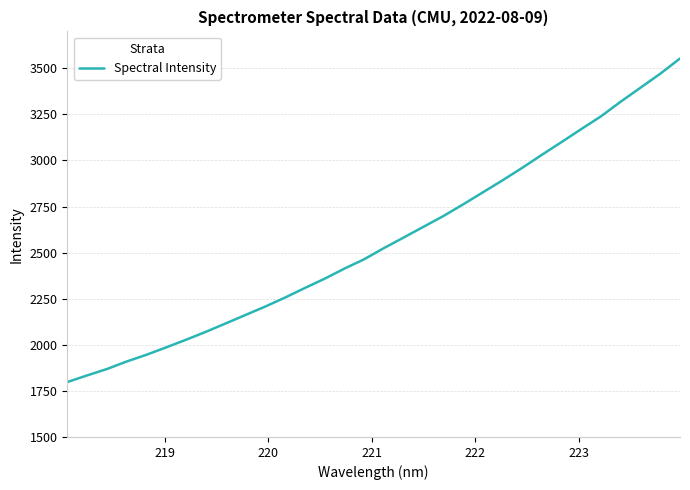

What is the average value?

2558.6